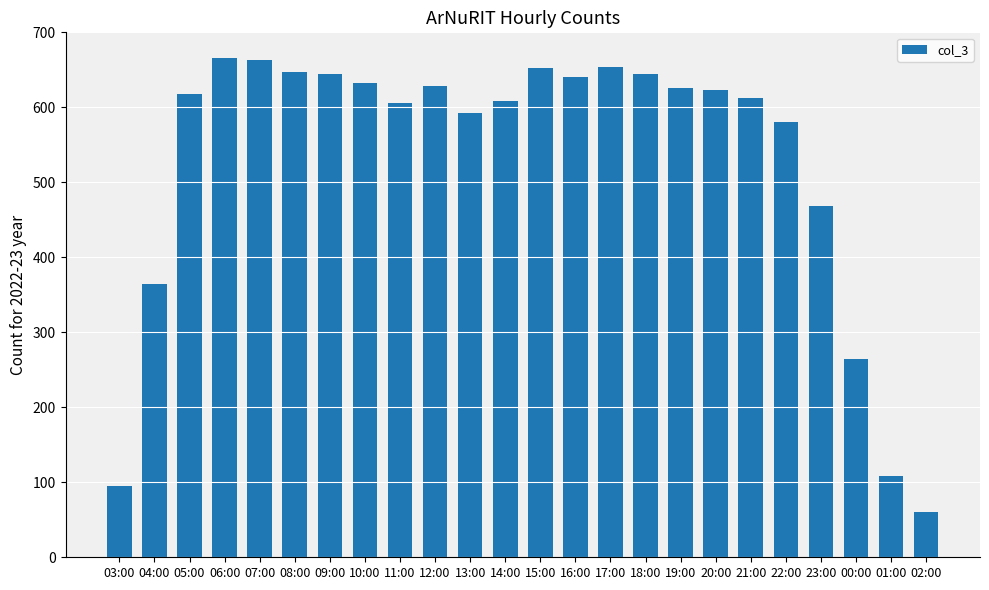

What is the value of the 3rd bar from the left?

618